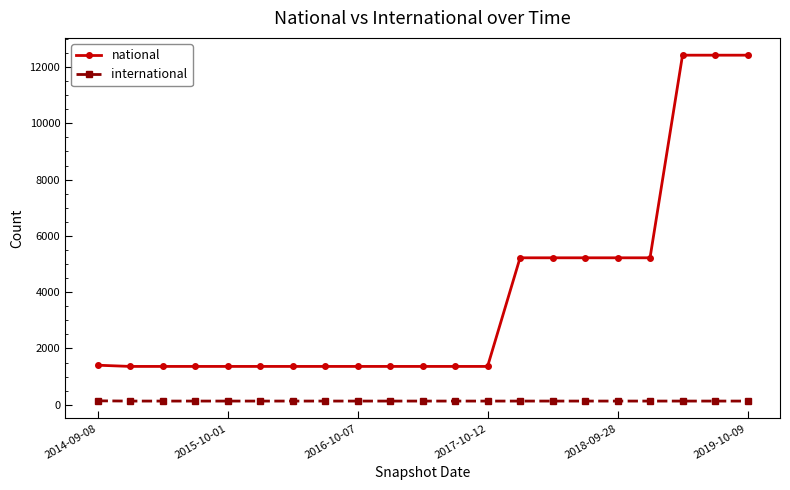

True or false: national and international intersect in this chart.

False